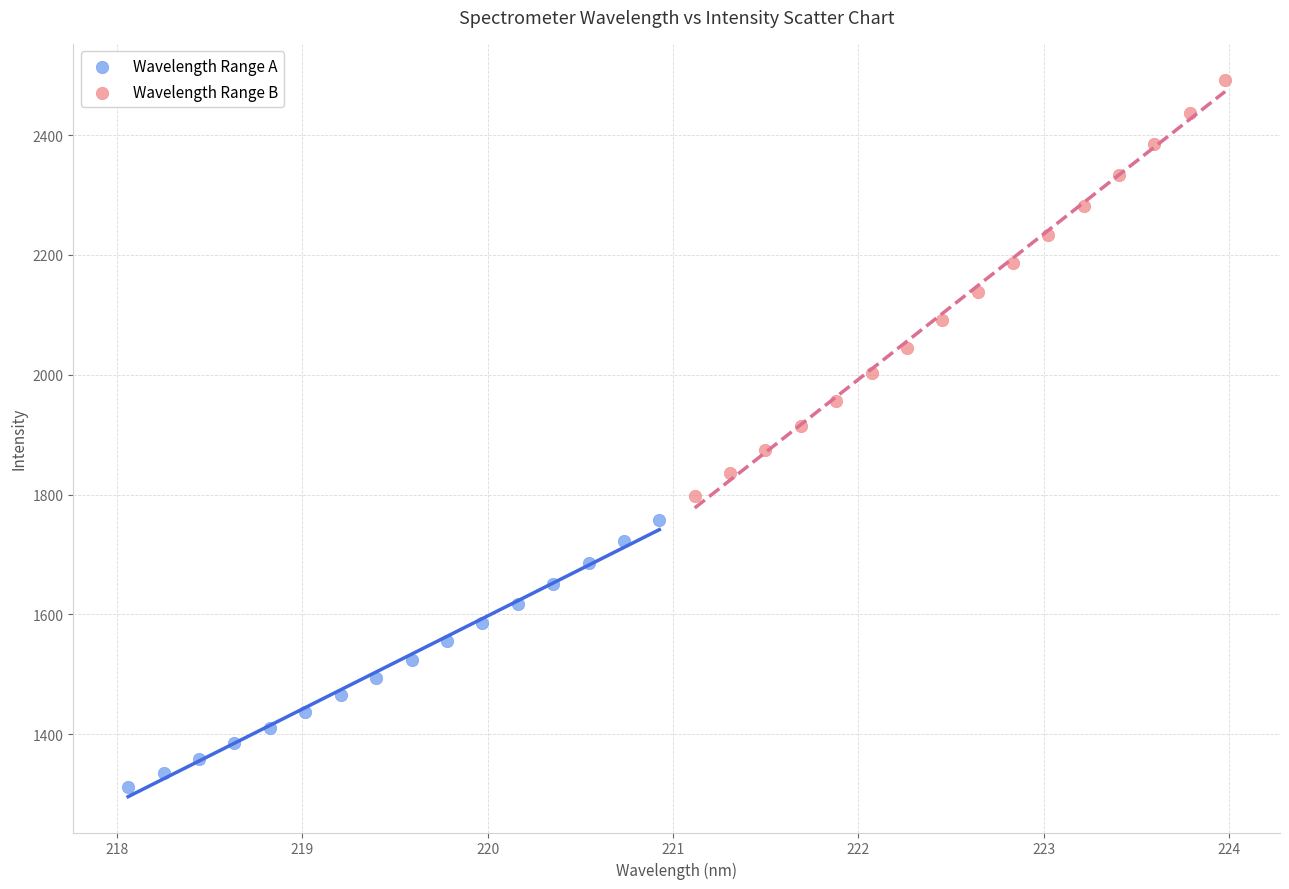

Which series reaches the minimum Y coordinate?

Wavelength Range A